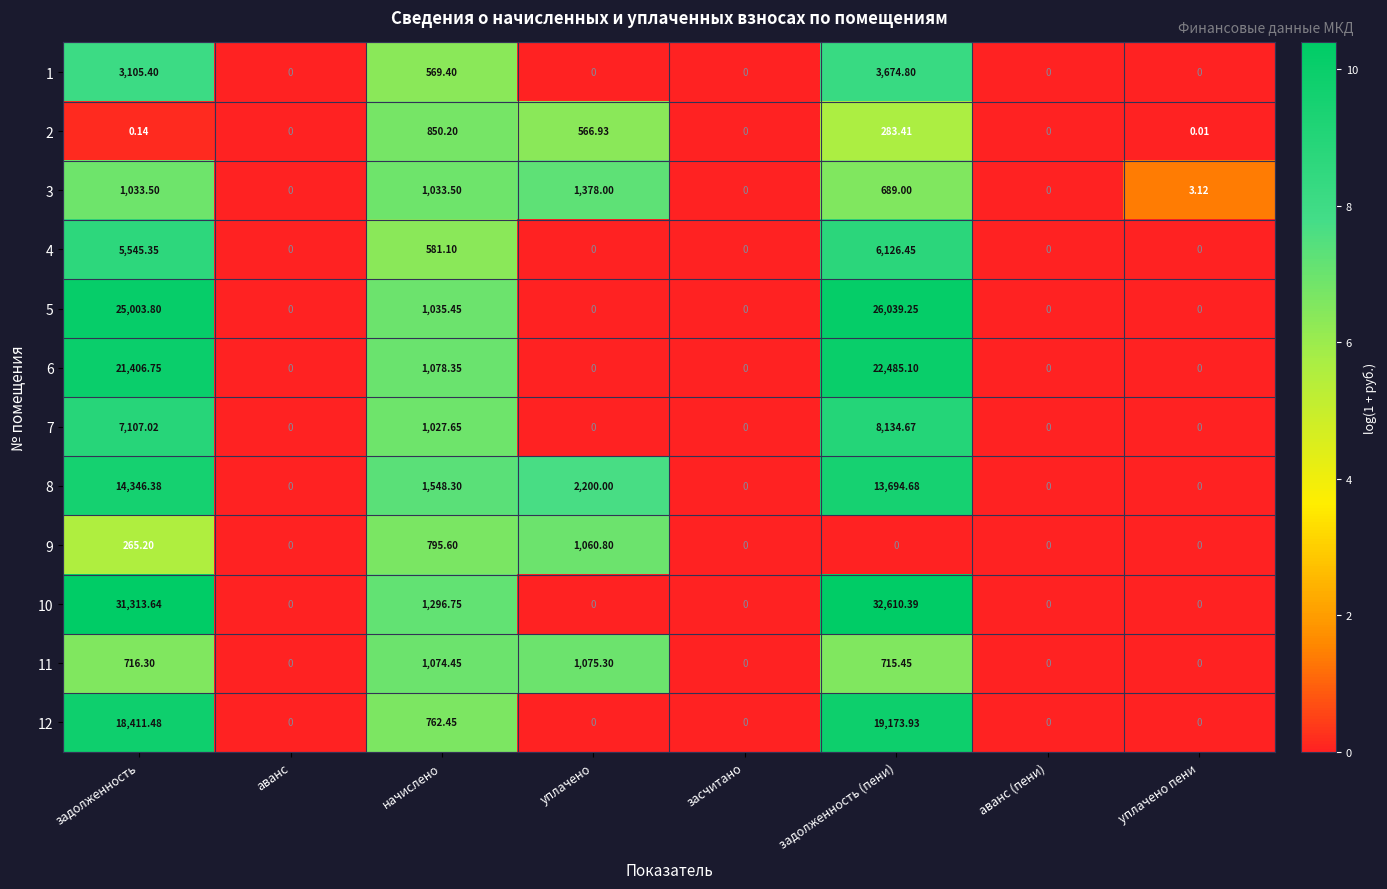

Where is 4 nearest to the value 3063?

начислено